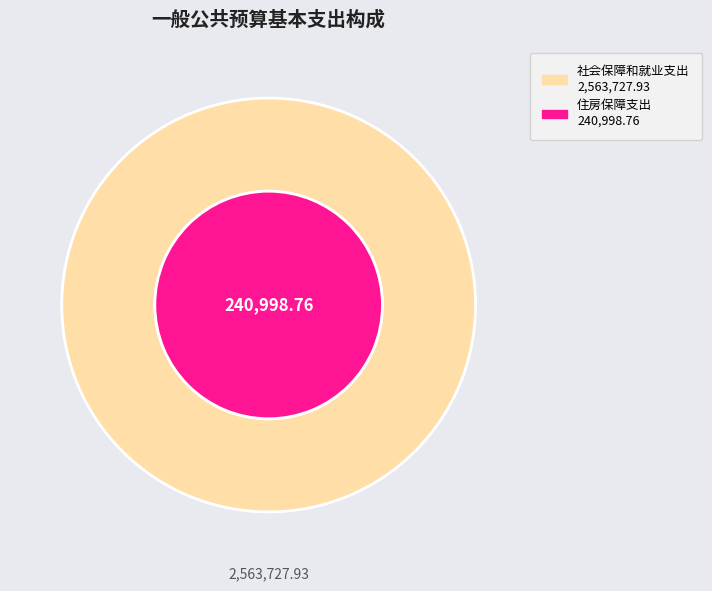

How many slices are in this pie chart?

2